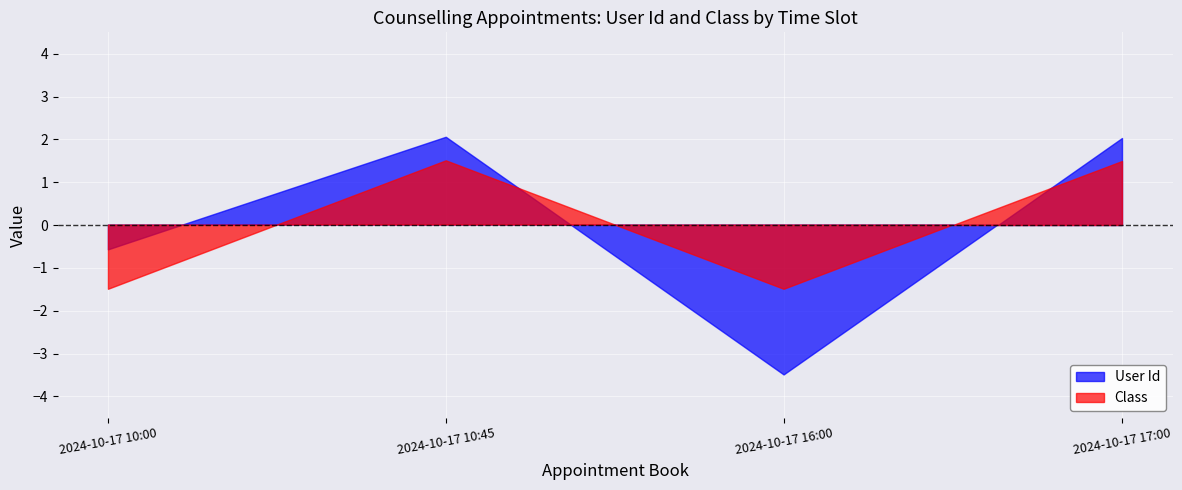

Rank the series at 2024-10-17 10:45 from highest to lowest value.

User Id, Class